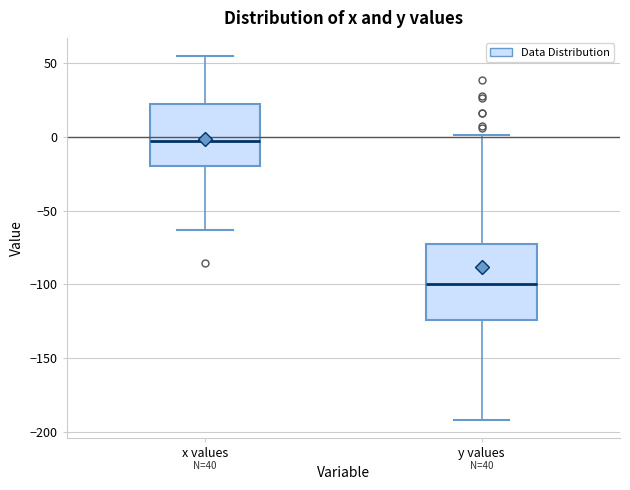

Reading left to right, read every box against the y-axis: the position of its median line, the range the box covers, and the ends of its whiskers. The values are not printed on the chart, so give them approximately, as read against the axis.

x values: median -5, box -20 to 25, whiskers -65 to 55
y values: median -100, box -125 to -75, whiskers -190 to 0